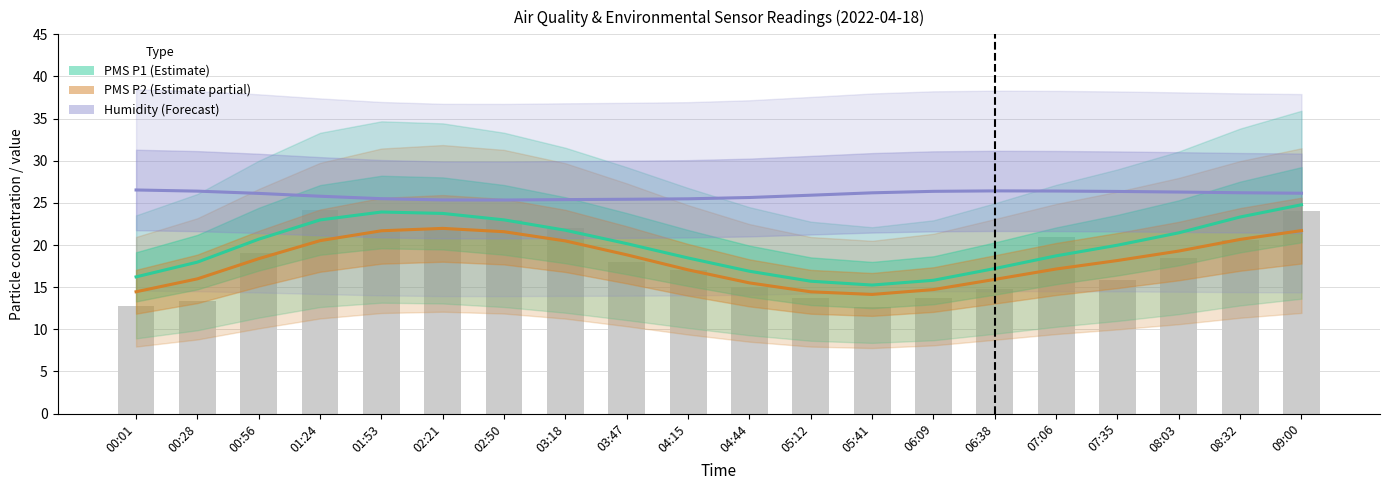

Reading left to right, extract all data points from this chart.

PMS P1 (Estimate): 00:01=16.2	00:28=18.0	00:56=20.7	01:24=23.0	01:53=23.9	02:21=23.7	02:50=23.0	03:18=21.8	03:47=20.2	04:15=18.5	04:44=16.9	05:12=15.7	05:41=15.2	06:09=15.8	06:38=17.2	07:06=18.7	07:35=20.0	08:03=21.4	08:32=23.3	09:00=24.8
PMS P2 (Estimate partial): 00:01=14.5	00:28=16.0	00:56=18.4	01:24=20.5	01:53=21.7	02:21=22.0	02:50=21.6	03:18=20.5	03:47=18.8	04:15=17.1	04:44=15.5	05:12=14.4	05:41=14.1	06:09=14.7	06:38=15.9	07:06=17.2	07:35=18.2	08:03=19.3	08:32=20.7	09:00=21.7
Humidity (Forecast): 00:01=26.5	00:28=26.4	00:56=26.1	01:24=25.8	01:53=25.5	02:21=25.3	02:50=25.3	03:18=25.4	03:47=25.4	04:15=25.5	04:44=25.6	05:12=25.9	05:41=26.2	06:09=26.4	06:38=26.4	07:06=26.4	07:35=26.4	08:03=26.3	08:32=26.2	09:00=26.1